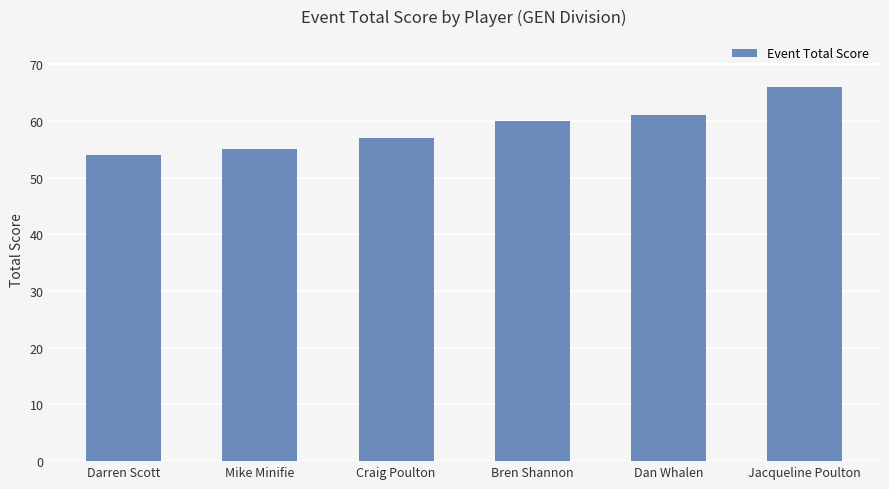

What is the ratio of the value at Darren Scott to the value at Craig Poulton?

0.9